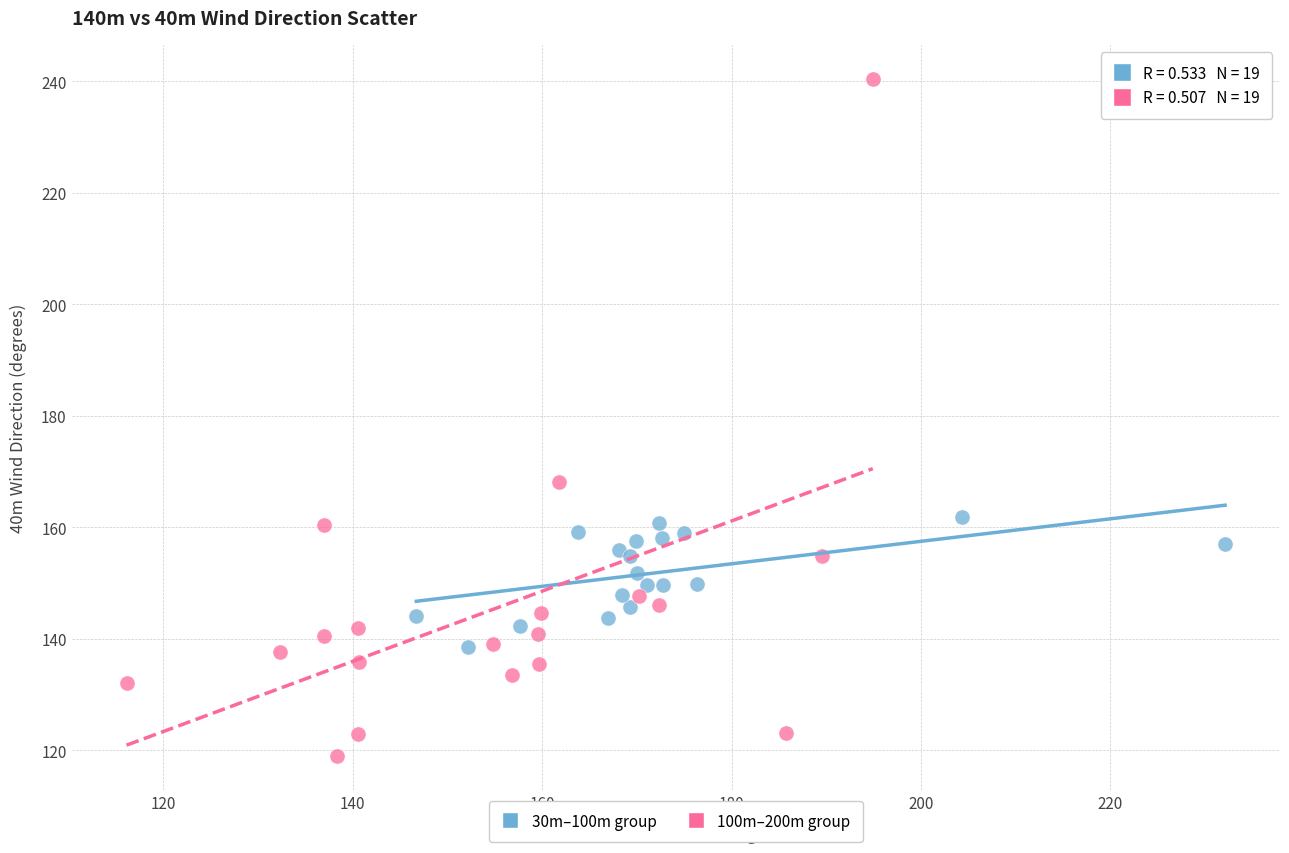

Which series has the largest Y range (max minus min)?

100m–200m group